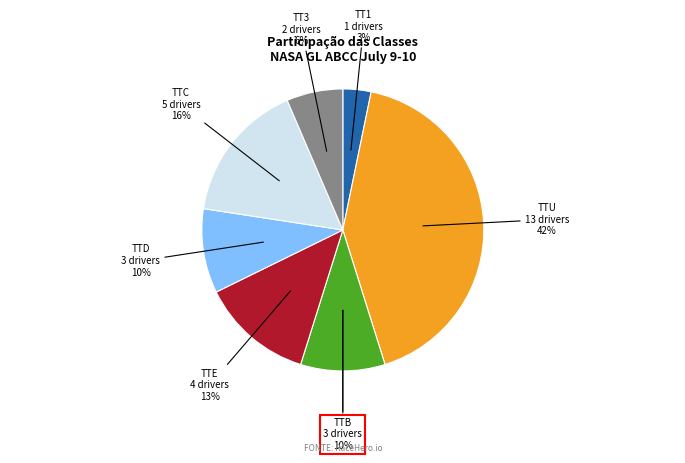

Is TT3 the majority of the pie?

No